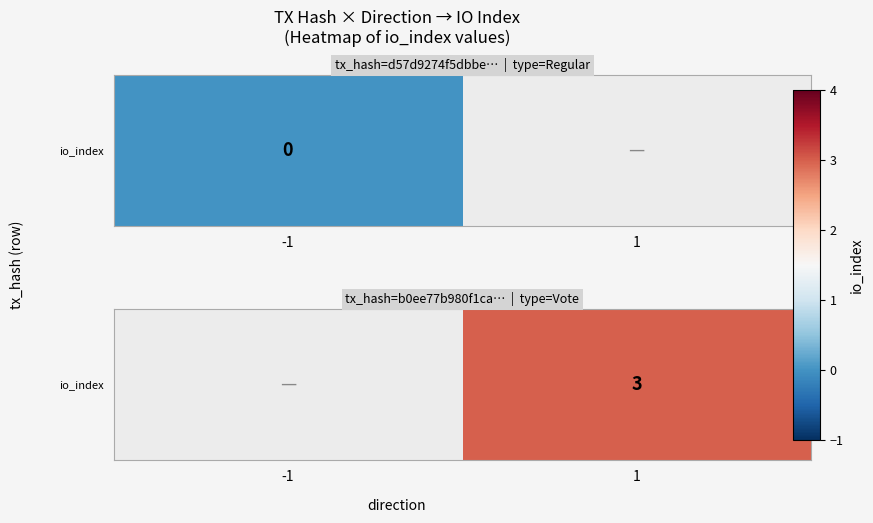

The value at -1 is nan. True or false?

False